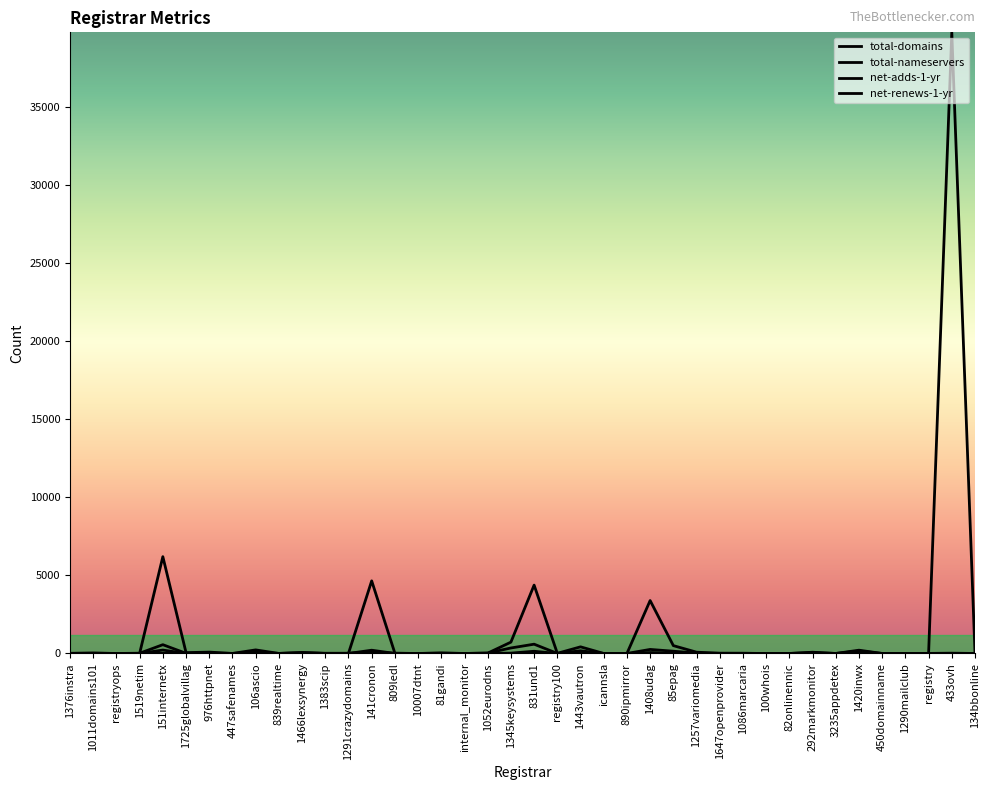

How many lines are shown in the chart?

4